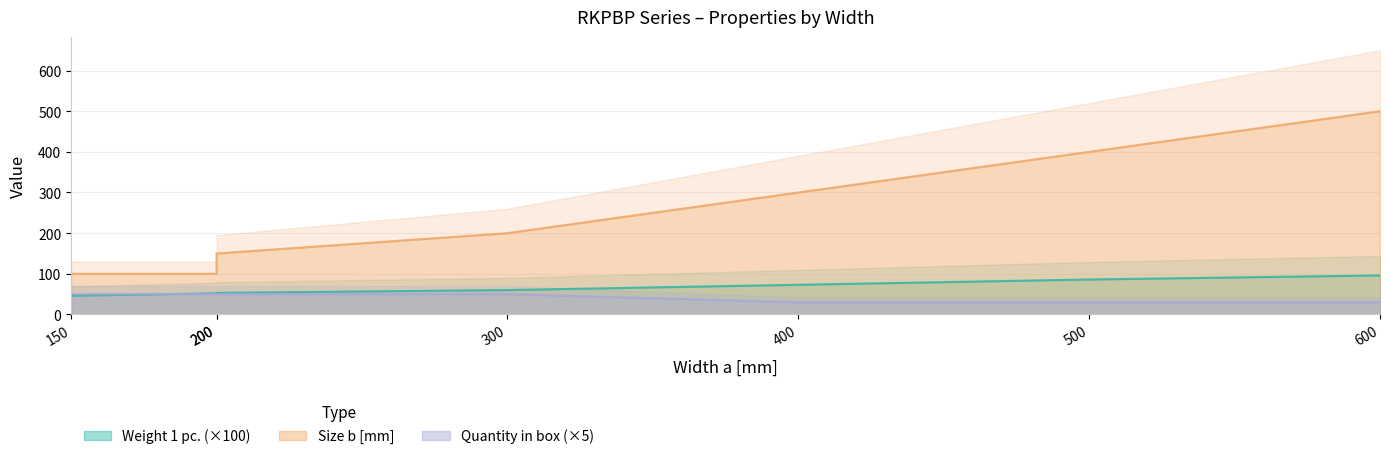

How many times do Weight 1 pc. and Quantity in box cross each other?

1